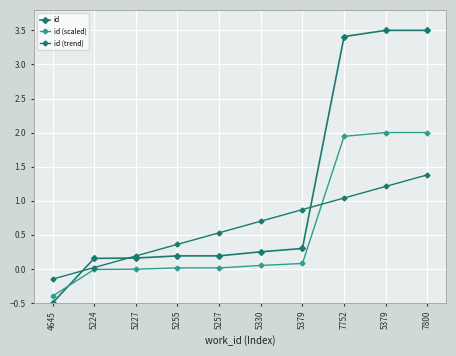

How many categories are shown in the chart?

10